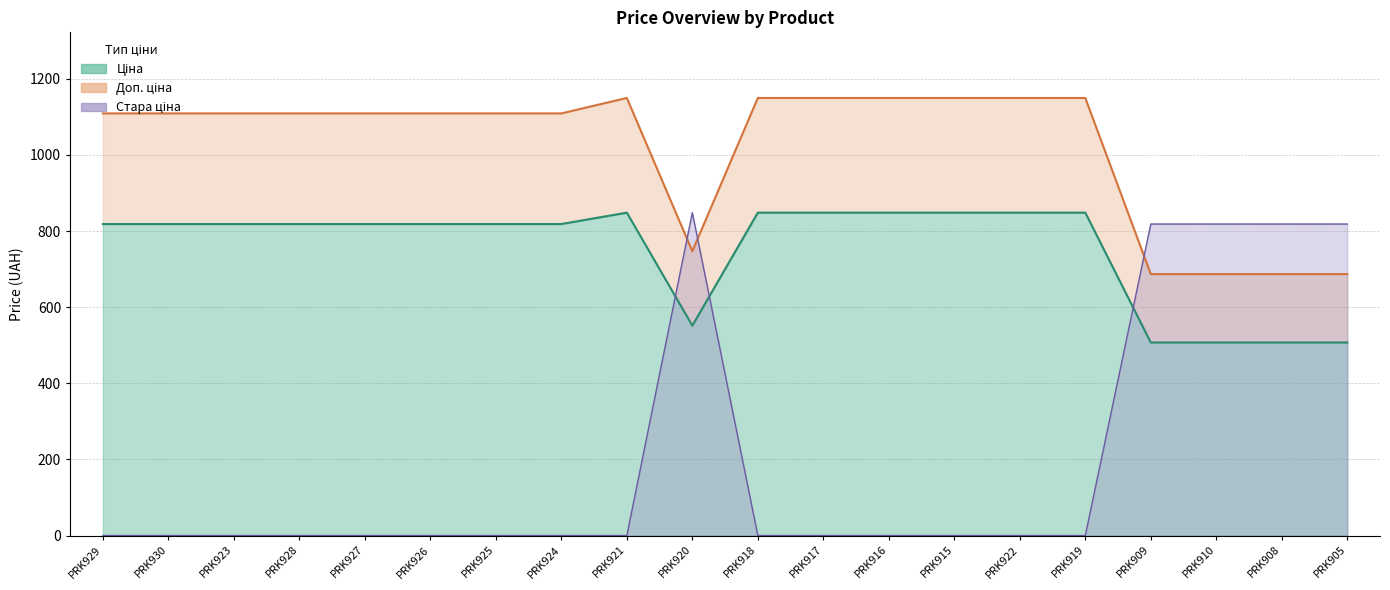

List the series in order of their peak value, lowest first.

Ціна, Стара ціна, Доп. ціна